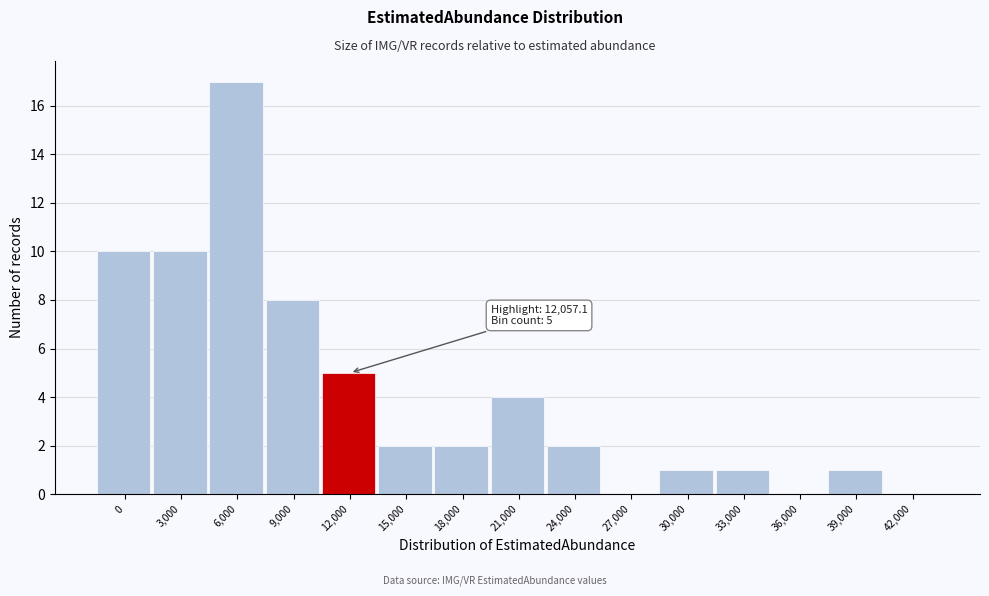

At which category does the chart reach its peak across all series?

6,000